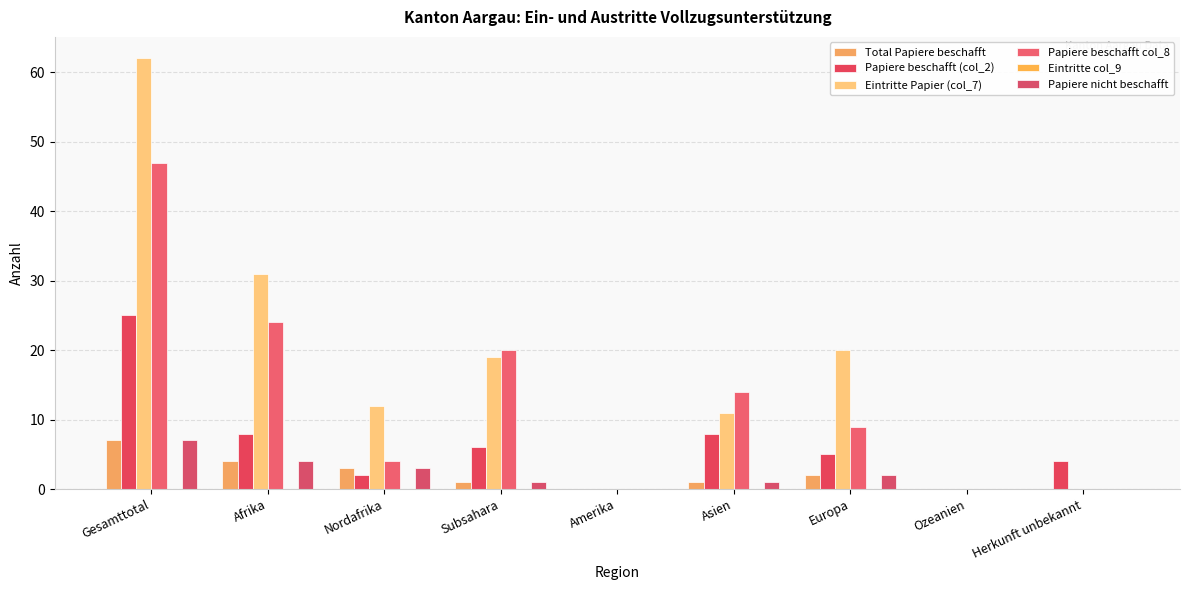

Reading left to right, list all the values displayed in this chart.

Total Papiere beschafft: 7	4	3	1	0	1	2	0	0
Papiere beschafft (col_2): 25	8	2	6	0	8	5	0	4
Eintritte Papier (col_7): 62	31	12	19	0	11	20	0	0
Papiere beschafft col_8: 47	24	4	20	0	14	9	0	0
Eintritte col_9: 0	0	0	0	0	0	0	0	0
Papiere nicht beschafft: 7	4	3	1	0	1	2	0	0